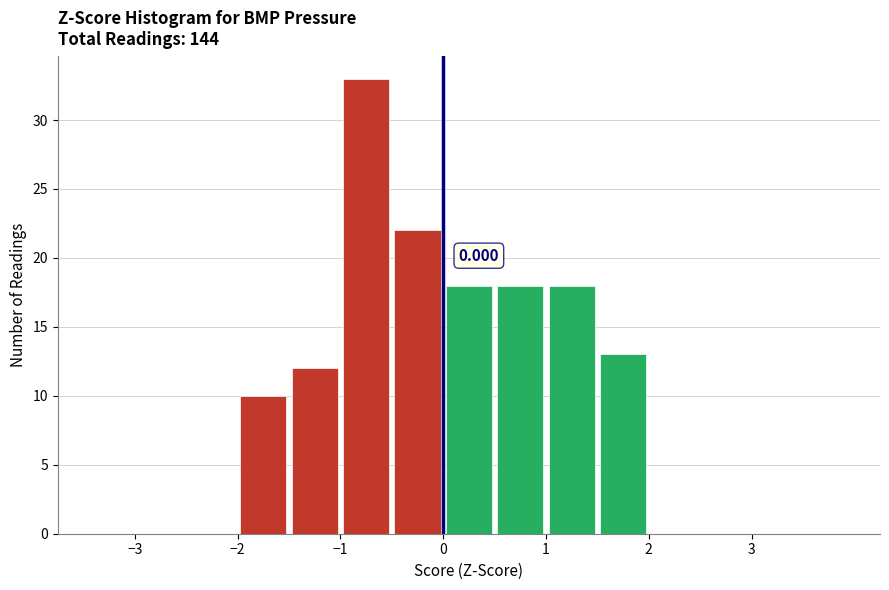

Over which range of the x-axis is the bar tallest?

-1.0 to -0.5